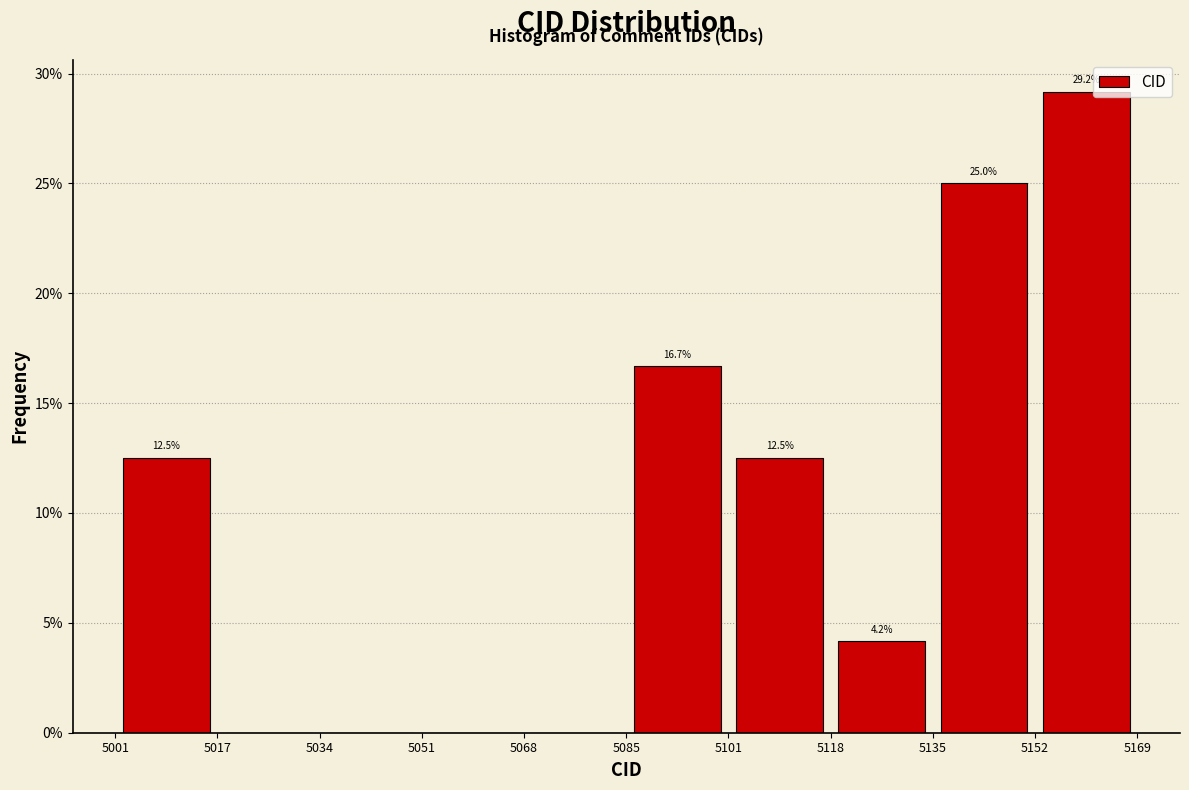

Over which range of the x-axis is the bar tallest?

5152 to 5169